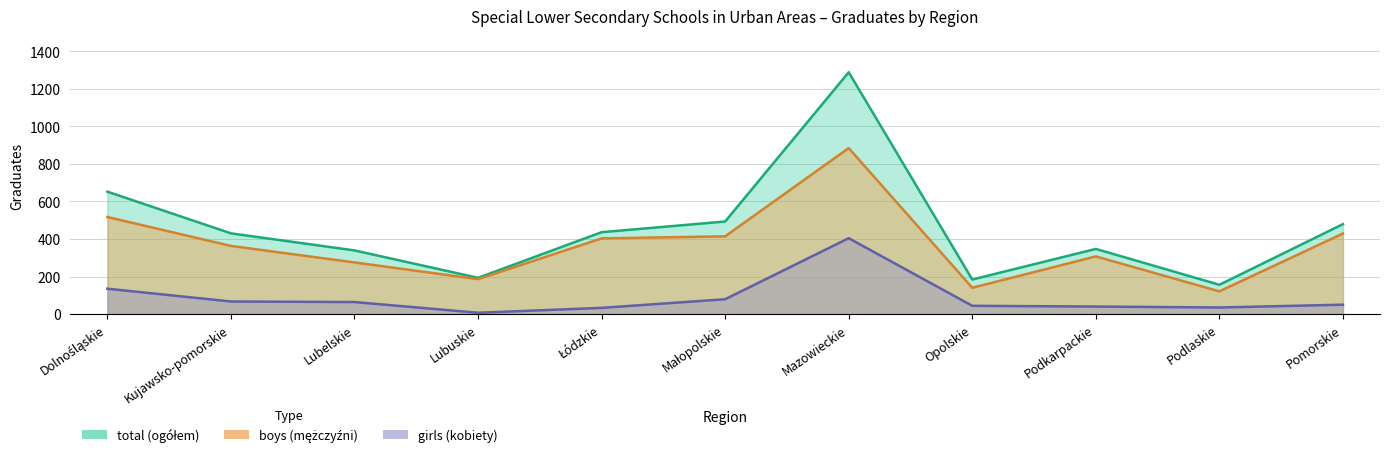

What is the label of the 5th point from the left?

Łódzkie